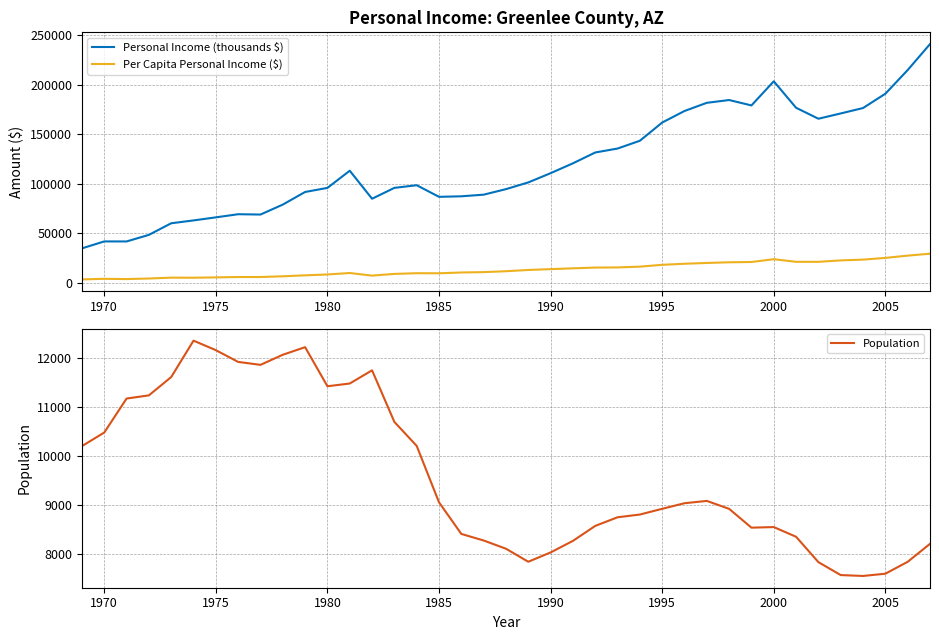

What is the highest value of the Personal Income (thousands $) series?

241210